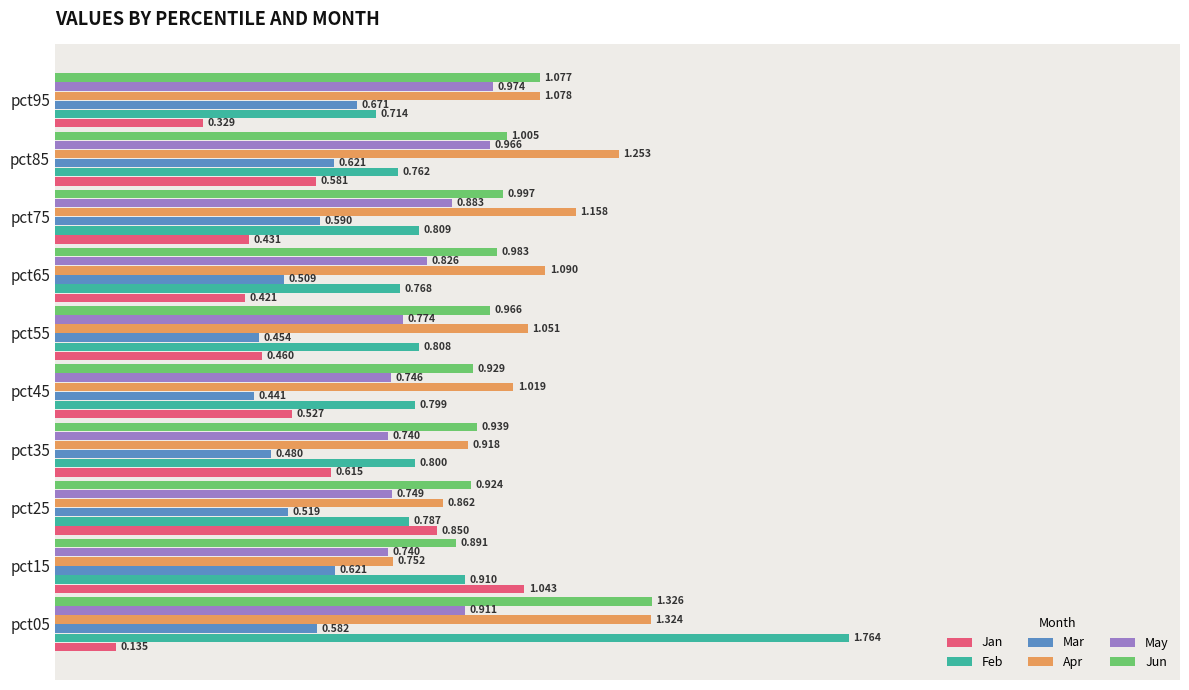

Count the May values in the range 0 to 1.

10